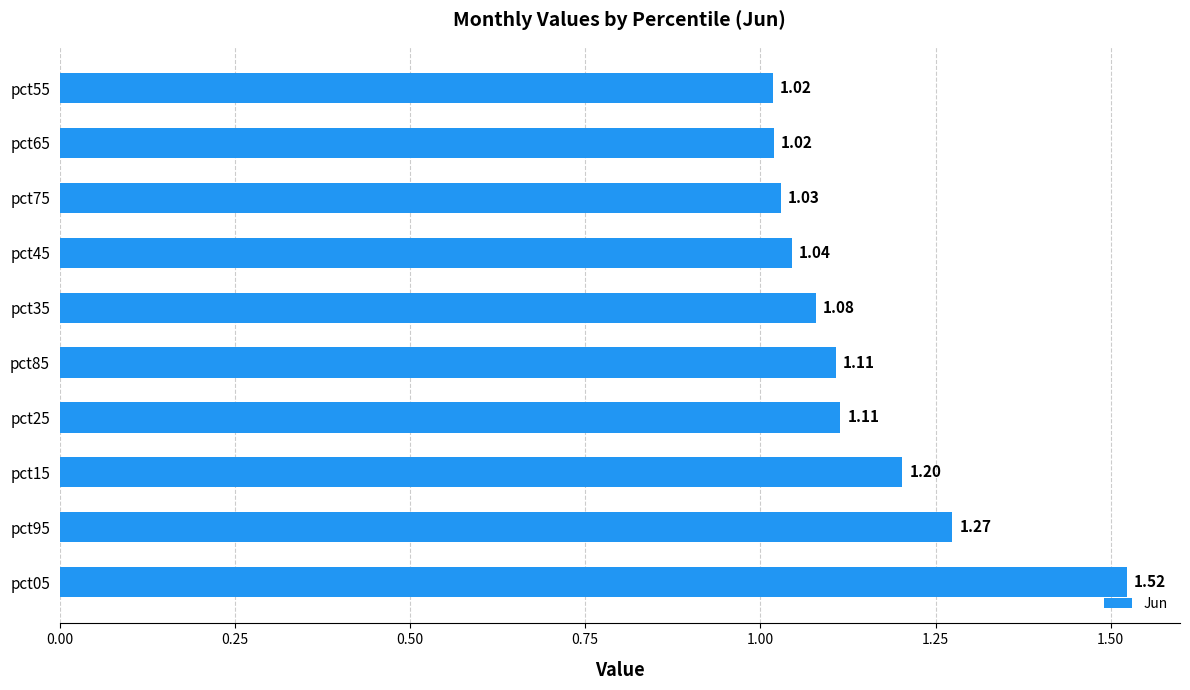

Approximately how many times larger is the value at pct25 compared to pct05?

0.7